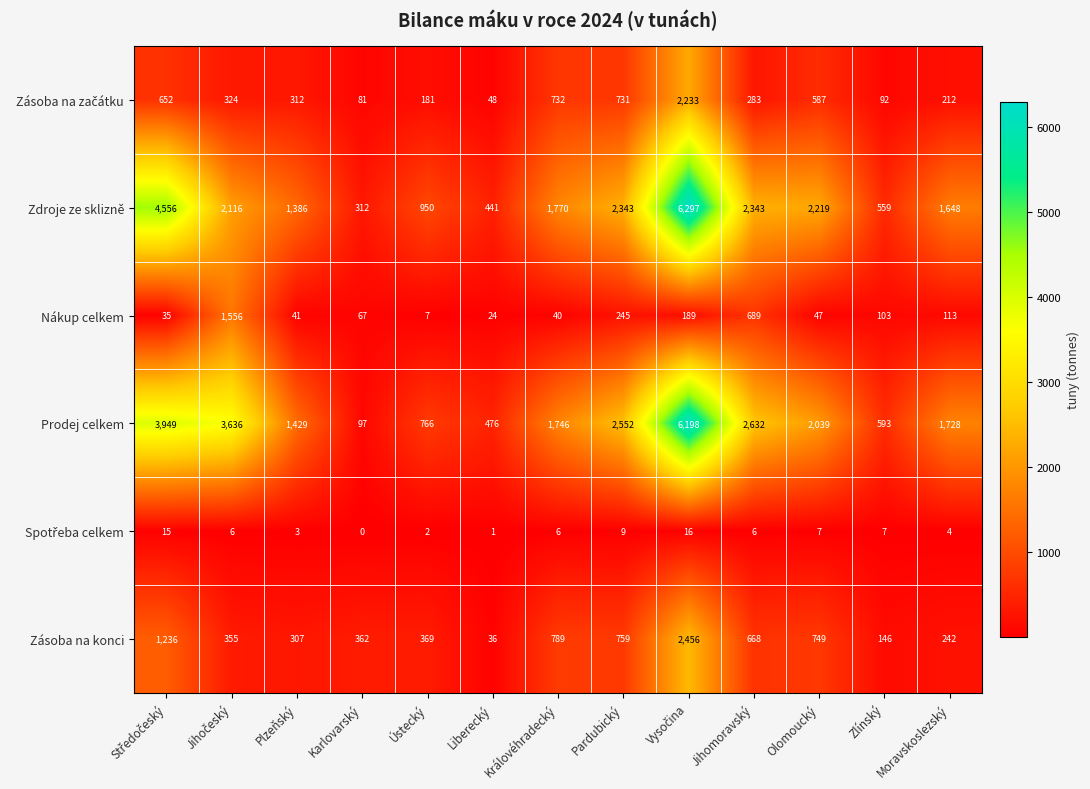

What is the difference between the highest and lowest values at Pardubický?

2543